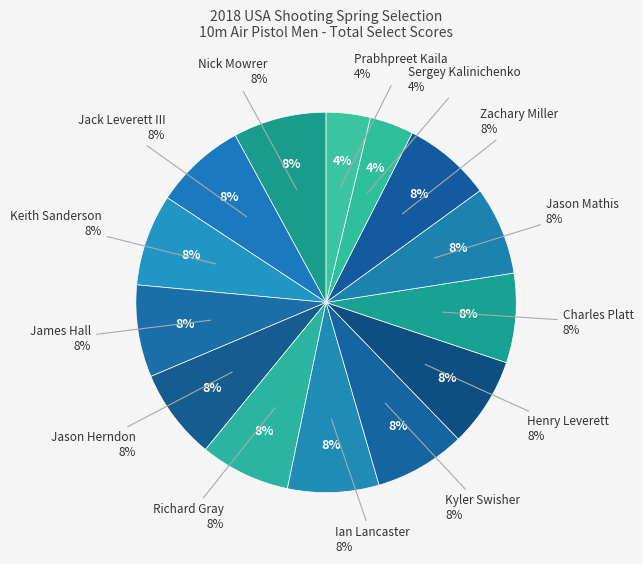

Which has a higher value, Jason Herndon or Ian Lancaster?

Ian Lancaster